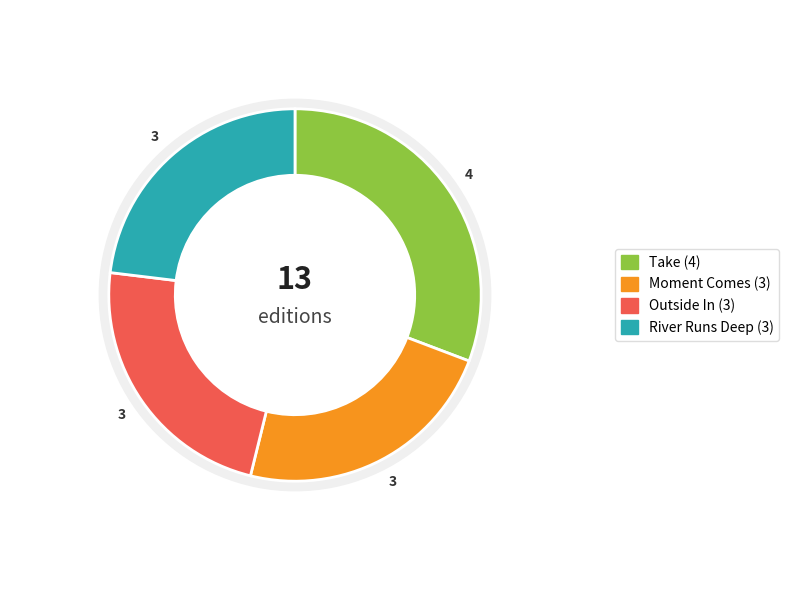

To the nearest percent, what is the combined percentage of Moment Comes and River Runs Deep?

46%